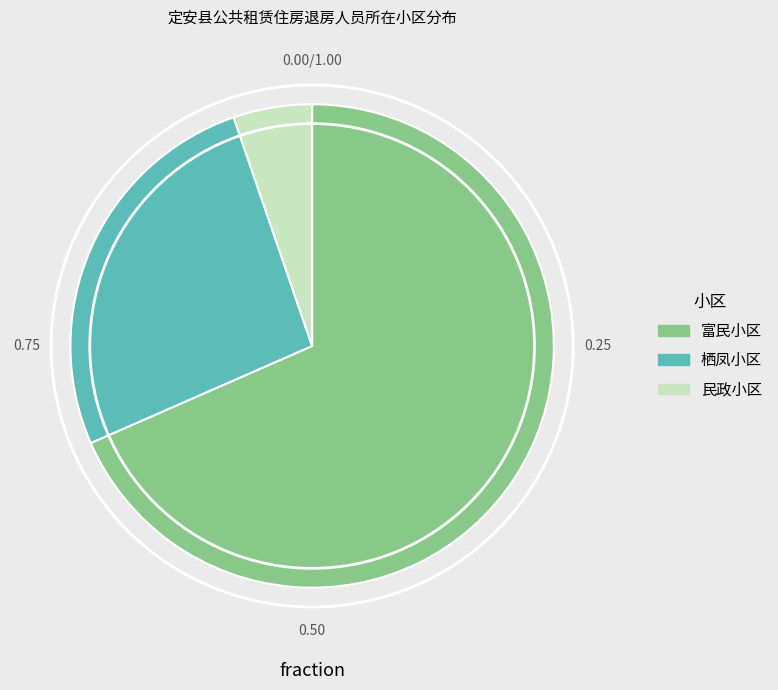

Rank the categories by value from highest to lowest.

富民小区, 栖凤小区, 民政小区